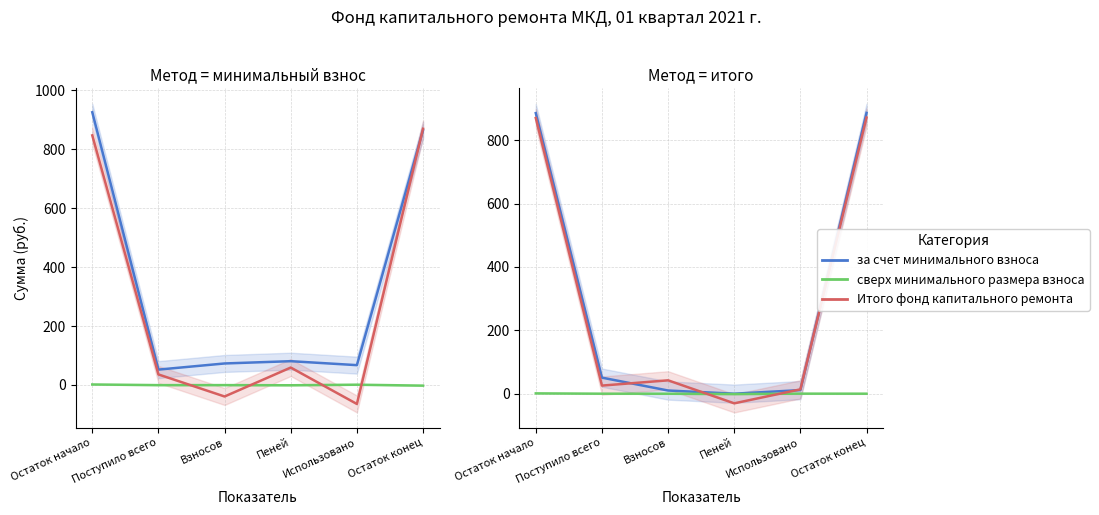

How many times do сверх минимального размера взноса and Итого фонд капитального ремонта cross each other?

4